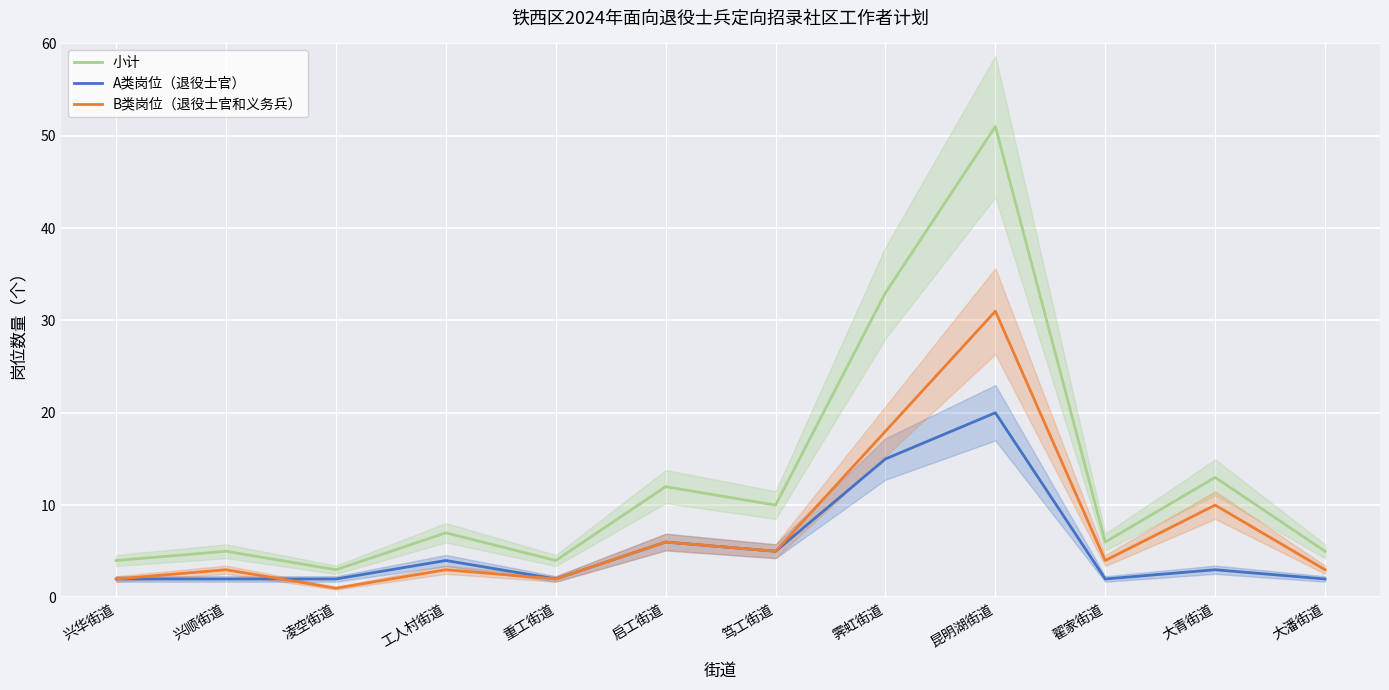

Reading left to right, list all the values displayed in this chart.

小计: 4	5	3	7	4	12	10	33	51	6	13	5
A类岗位（退役士官）: 2	2	2	4	2	6	5	15	20	2	3	2
B类岗位（退役士官和义务兵）: 2	3	1	3	2	6	5	18	31	4	10	3